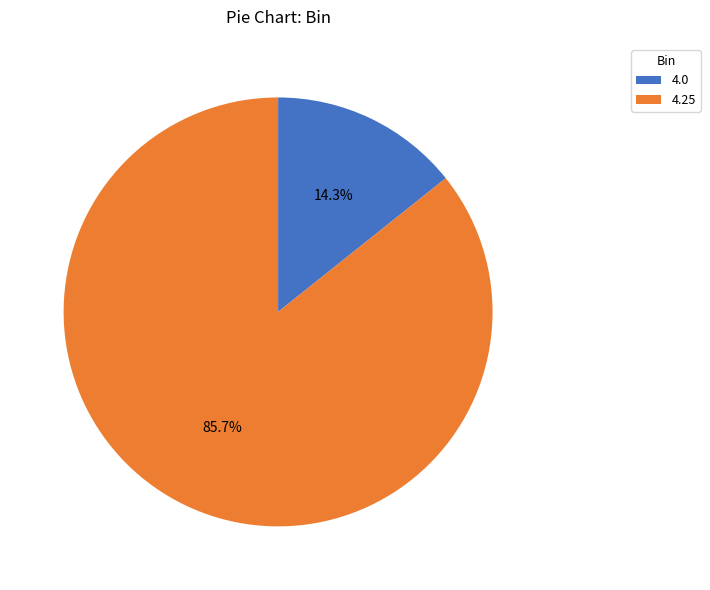

True or false: 4.25 accounts for 93% of the total.

False